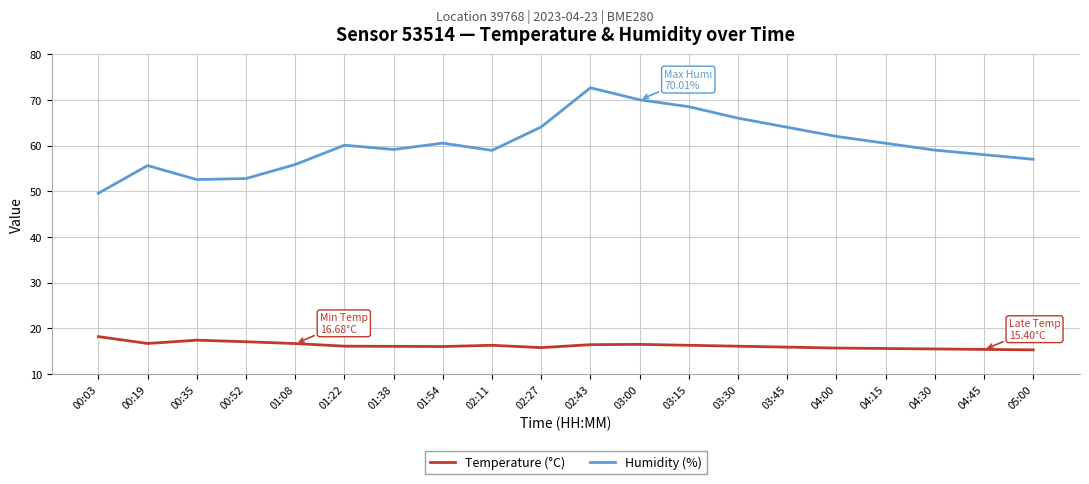

The value of Humidity (%) at 03:00 is 33.5. True or false?

False